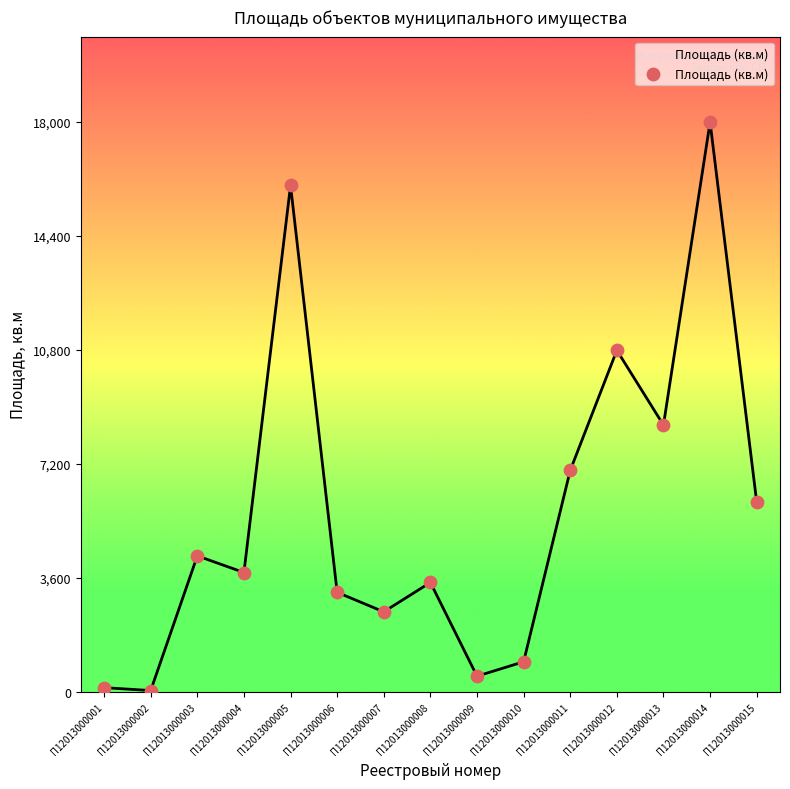

What is the change in value from П12013000005 to П12013000009?

-15500.0